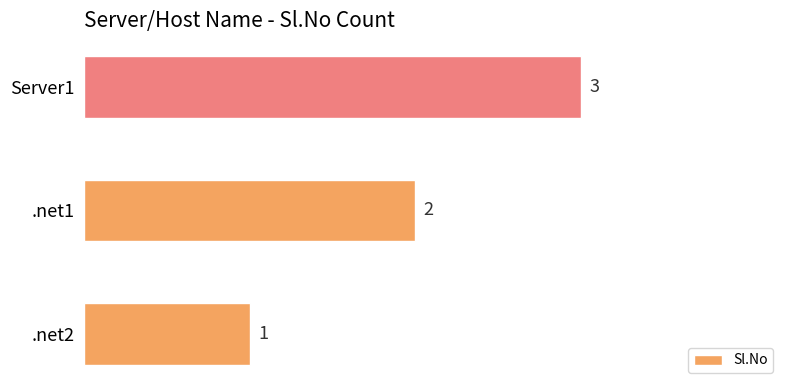

Count the values in the range 1 to 3.

3